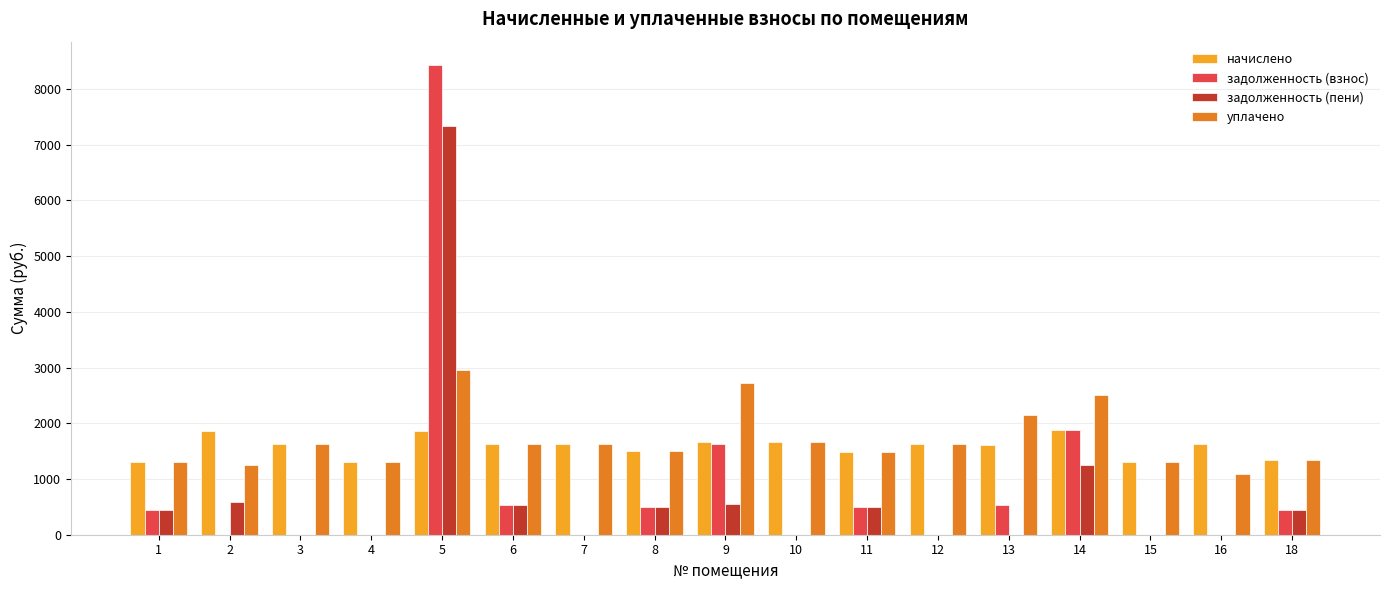

What is the sum of the задолженность (пени) values at 2 and 12?

595.4